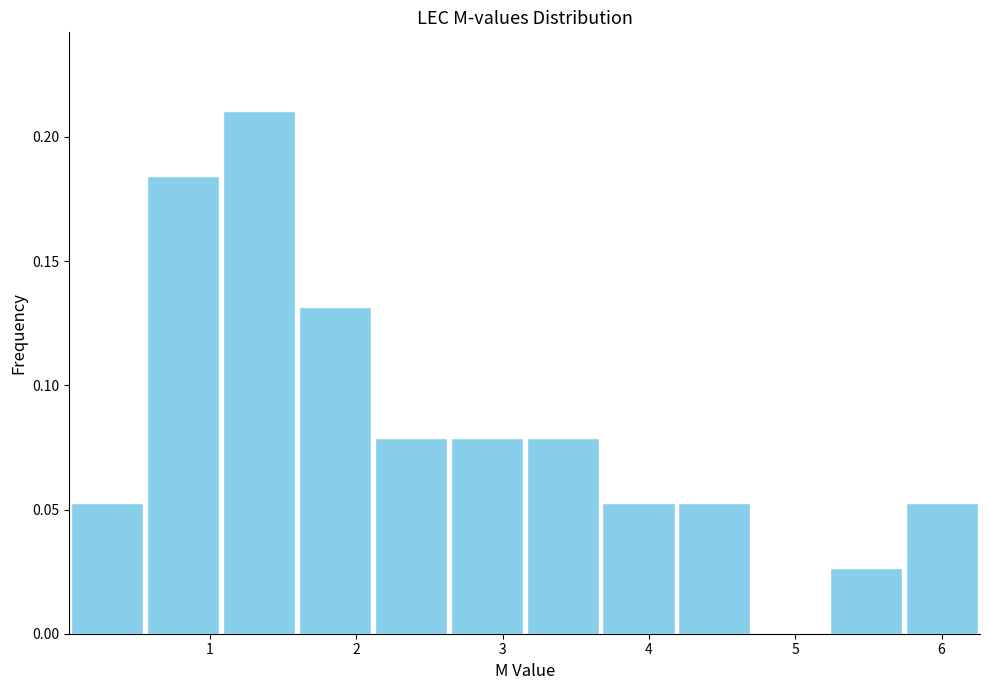

Over which range of the x-axis is the bar tallest?

1.1 to 1.6